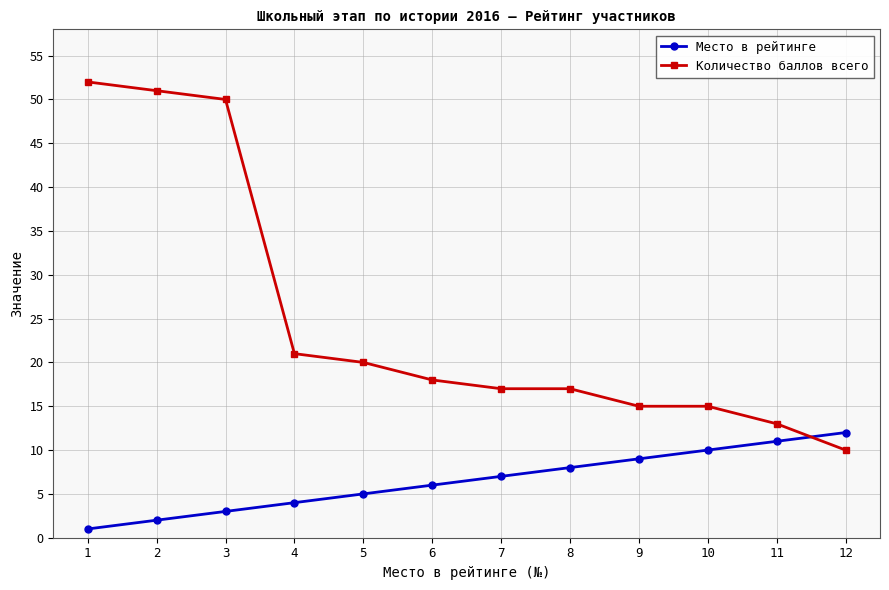

What is the total value across all series at 11?

24